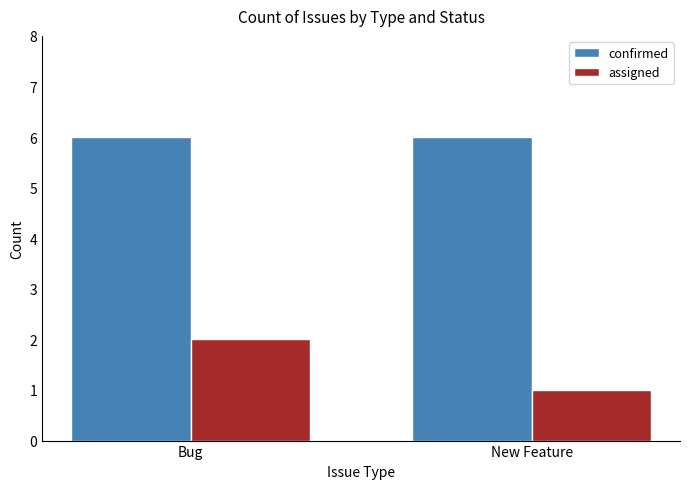

Reading left to right, transcribe all the data shown in this chart.

confirmed: Bug=6	New Feature=6
assigned: Bug=2	New Feature=1